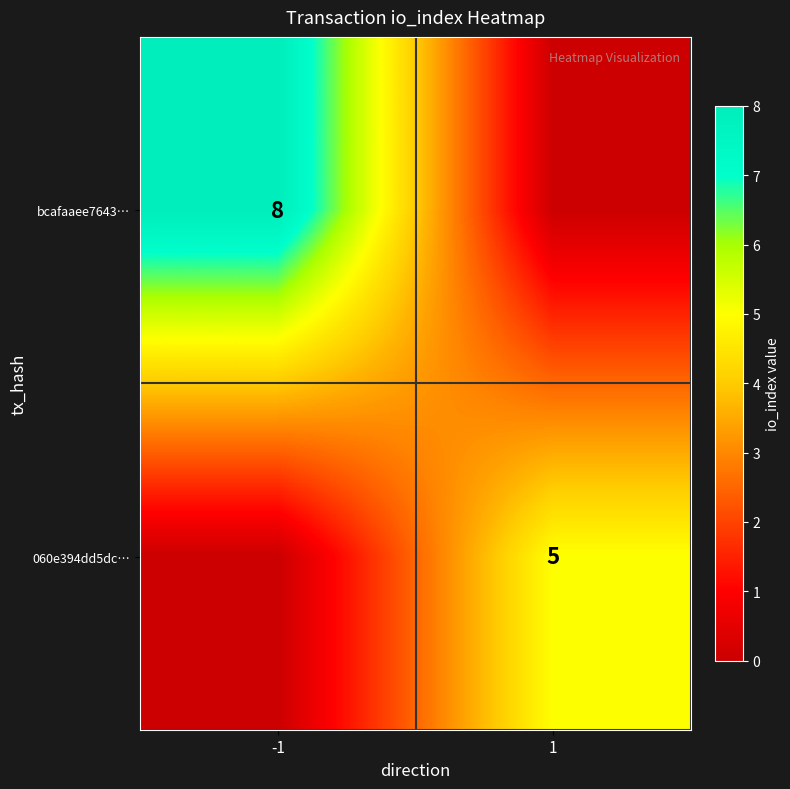

True or false: bcafaaee7643… has a value of 13 at -1.

False